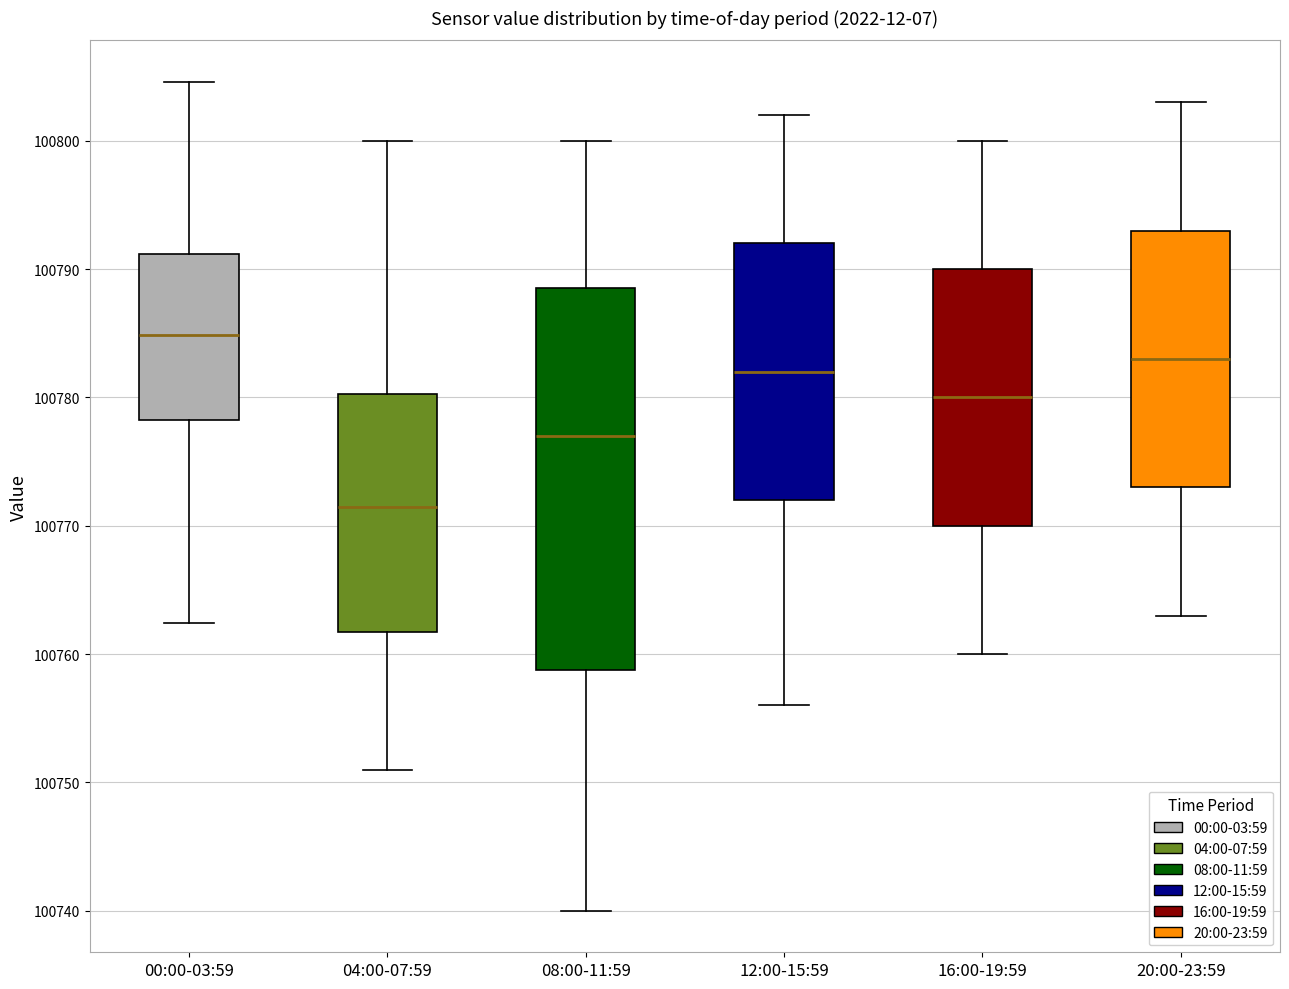

Which box is the tallest, from its lower edge to its upper edge?

08:00-11:59